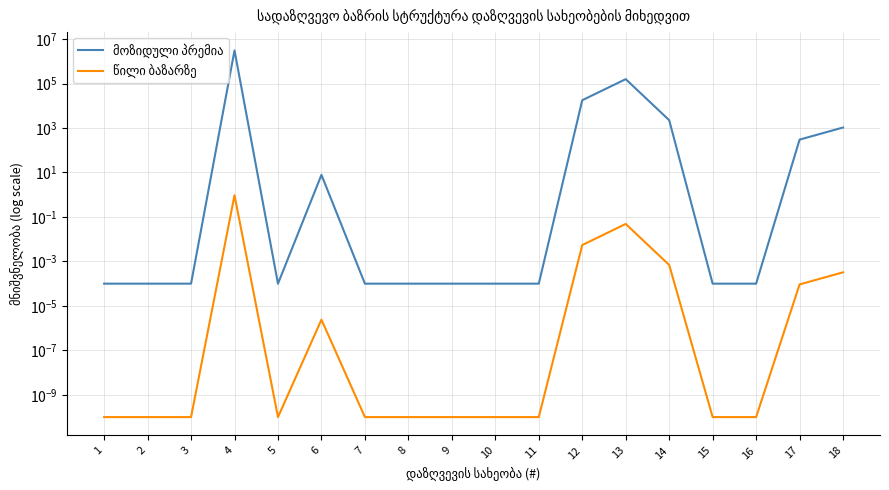

The წილი ბაზარზე series shows 0.0 at 13. True or false?

True